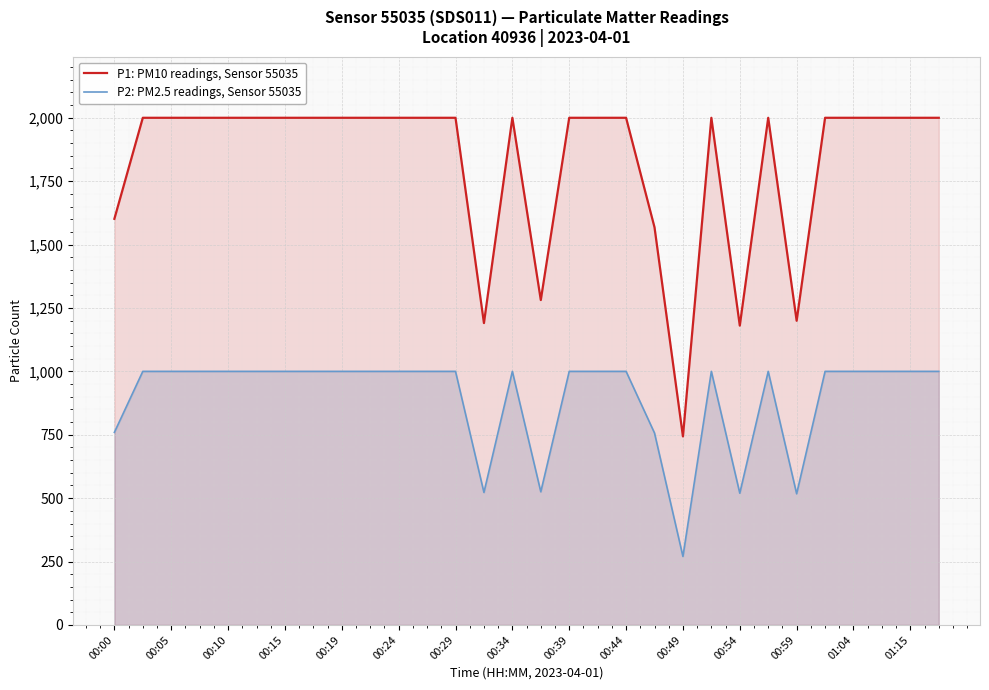

The P1: PM10 readings, Sensor 55035 series shows 1601.4 at 00:00. True or false?

True